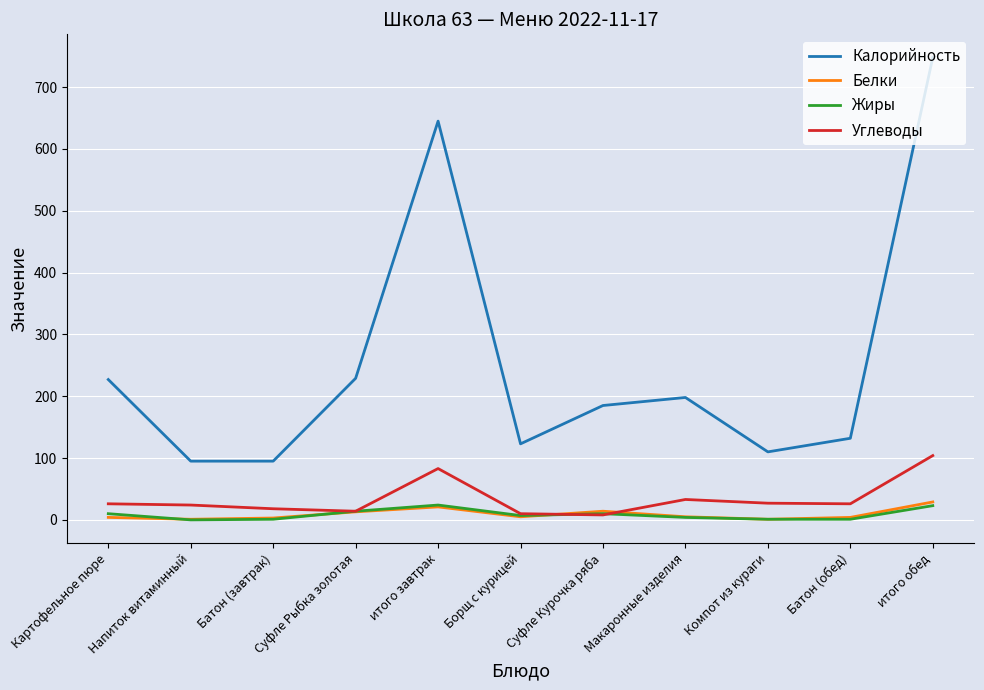

Is the value of Углеводы at Батон (обед) greater than the value of Калорийность at Макаронные изделия?

No